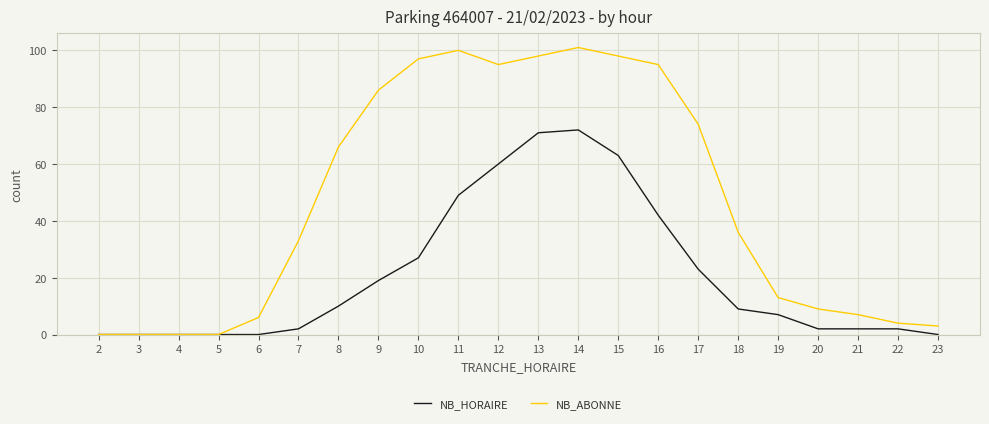

Rank the series by their average value, from lowest to highest.

NB_HORAIRE, NB_ABONNE